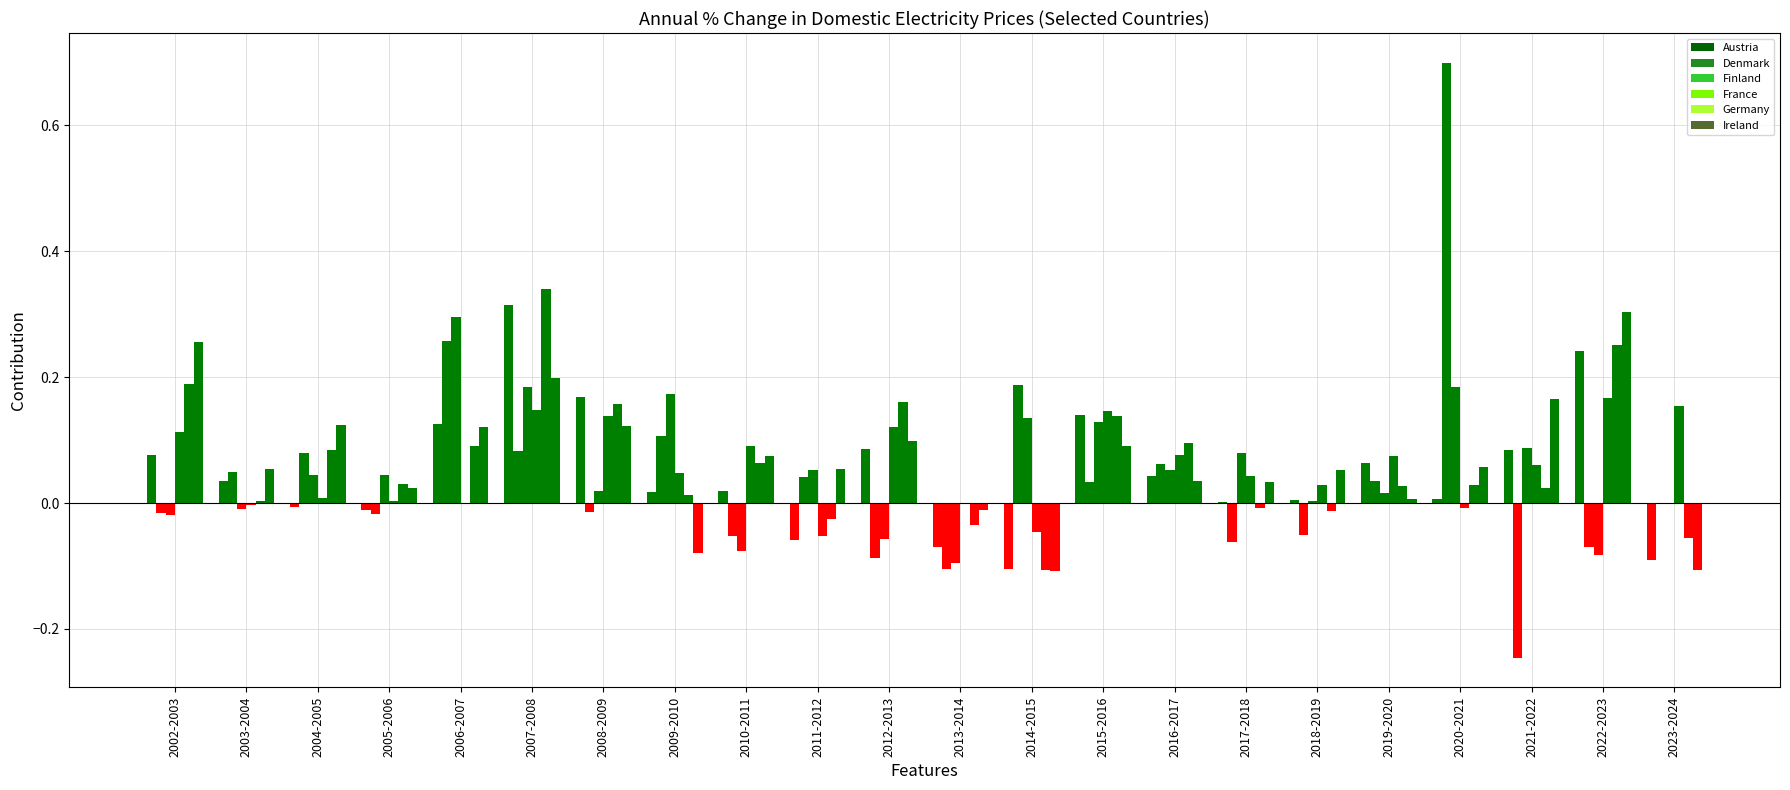

The France series shows 0.1 at 2015-2016. True or false?

True